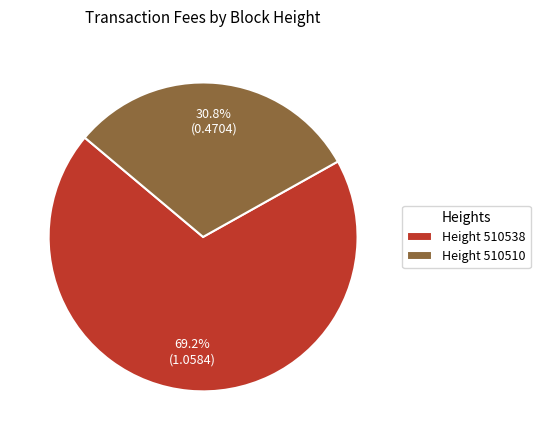

Which category has the biggest portion of the pie?

Height 510538